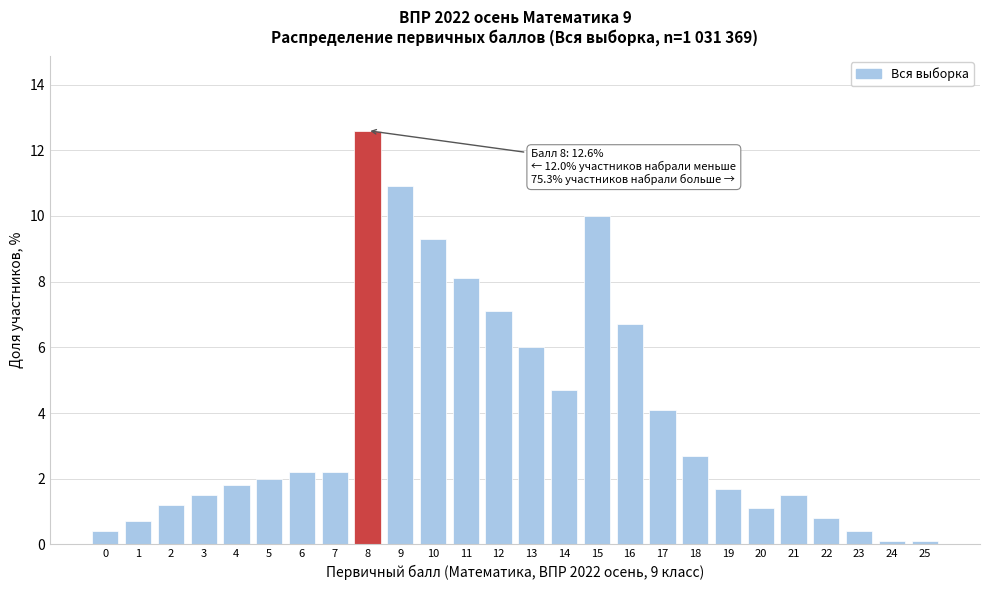

Reading left to right, what are all the values shown in this chart?

0.4	0.7	1.2	1.5	1.8	2.0	2.2	2.2	12.6	10.9	9.3	8.1	7.1	6.0	4.7	10.0	6.7	4.1	2.7	1.7	1.1	1.5	0.8	0.4	0.1	0.1